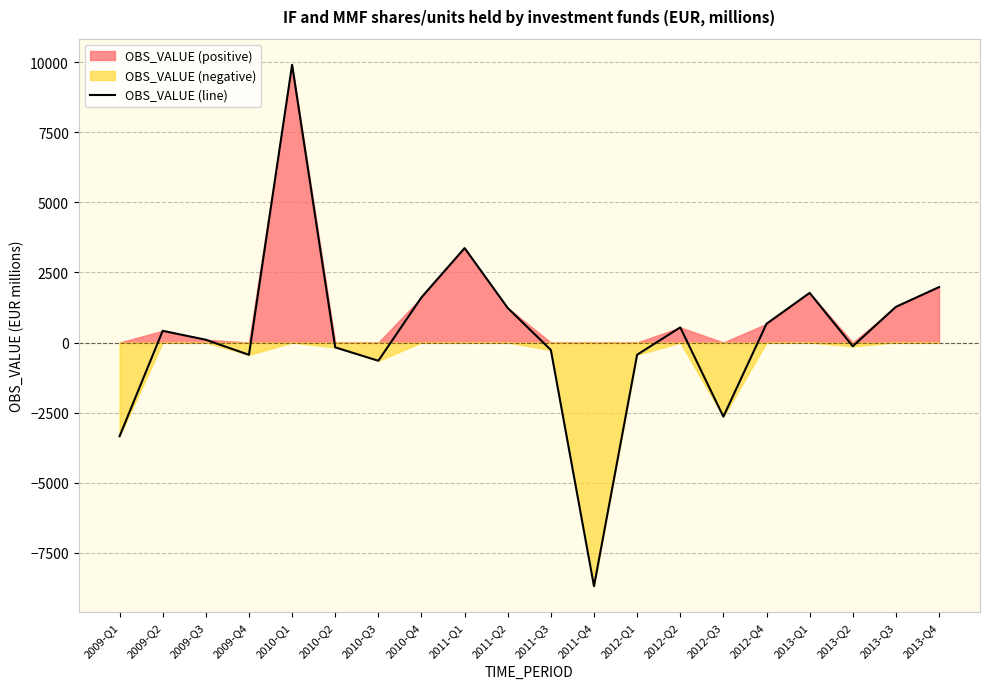

At which category does the chart reach its peak across all series?

2010-Q1